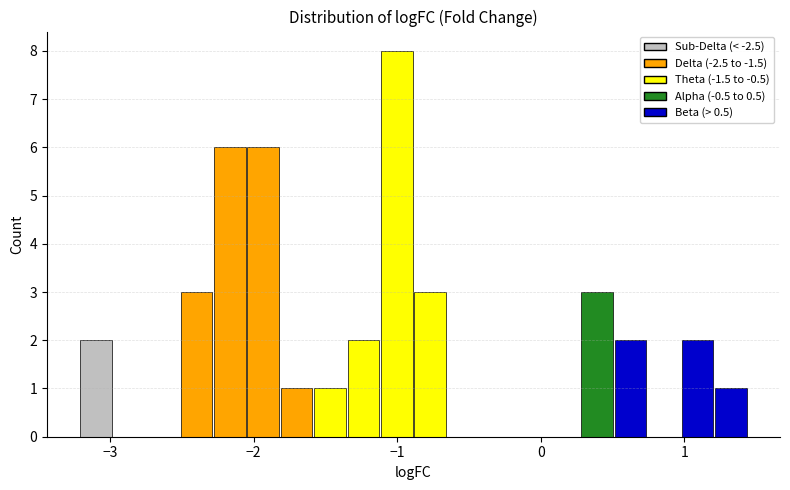

Read against the x-axis, roughly where is the centre of the tallest bar?

-1.0